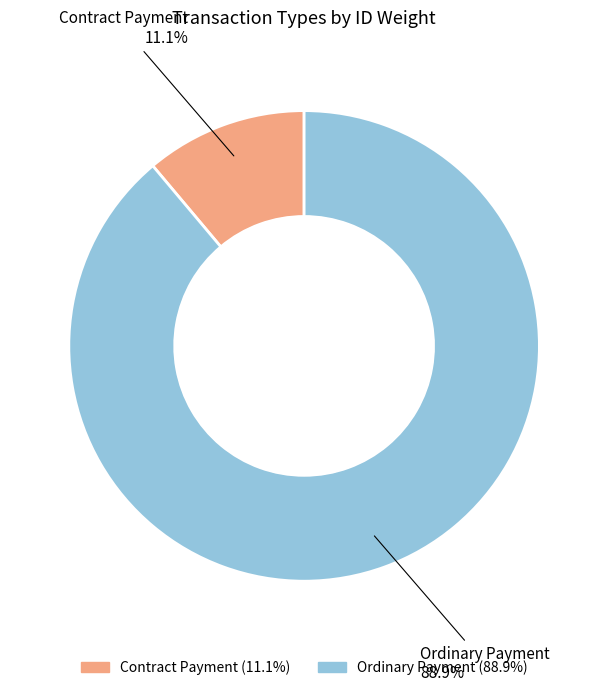

Does Contract Payment account for over 50% of the chart?

No